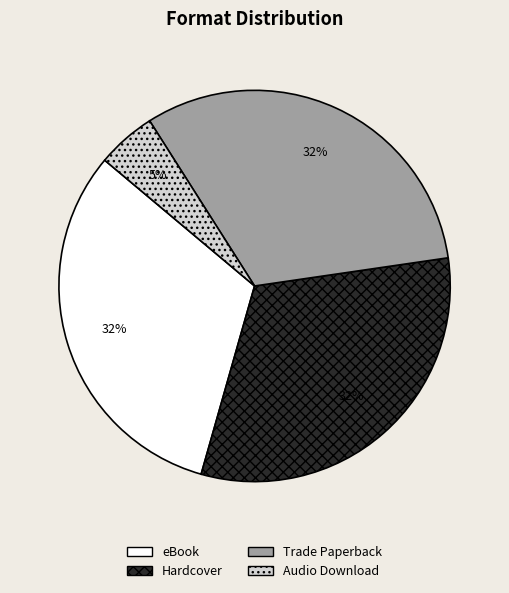

What percentage is the eBook slice, to the nearest percent?

32%